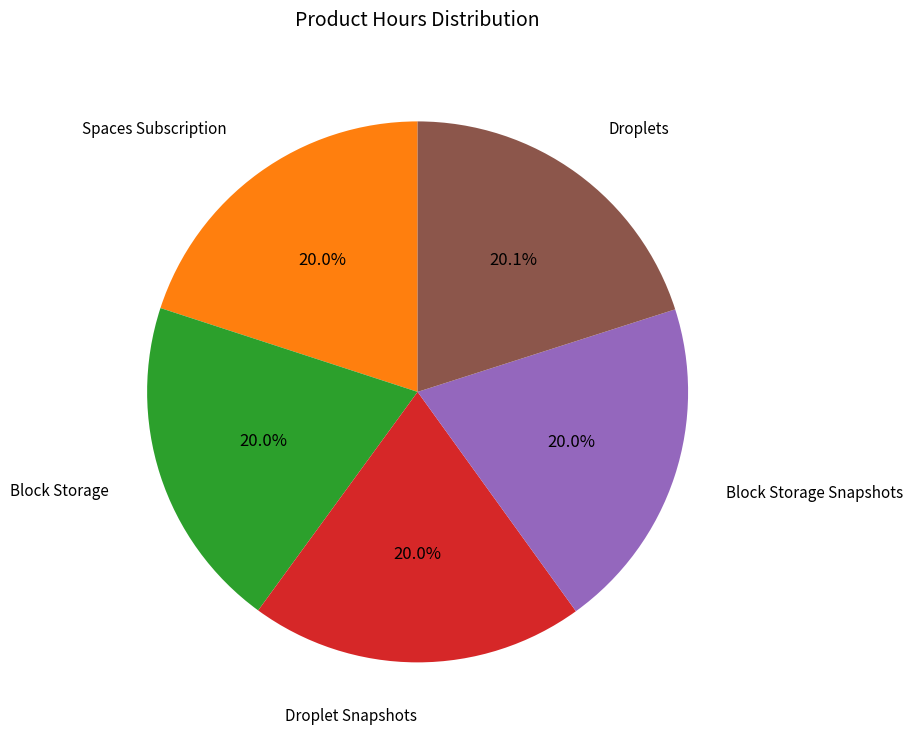

Is there a majority slice in this chart?

No